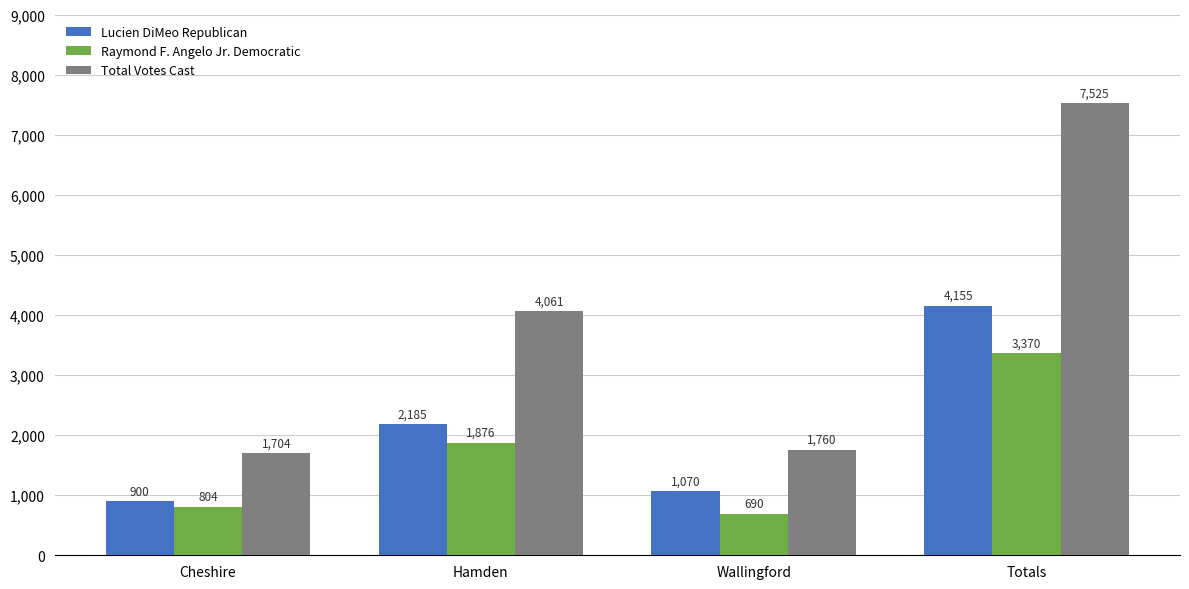

How many bars are there in total?

12